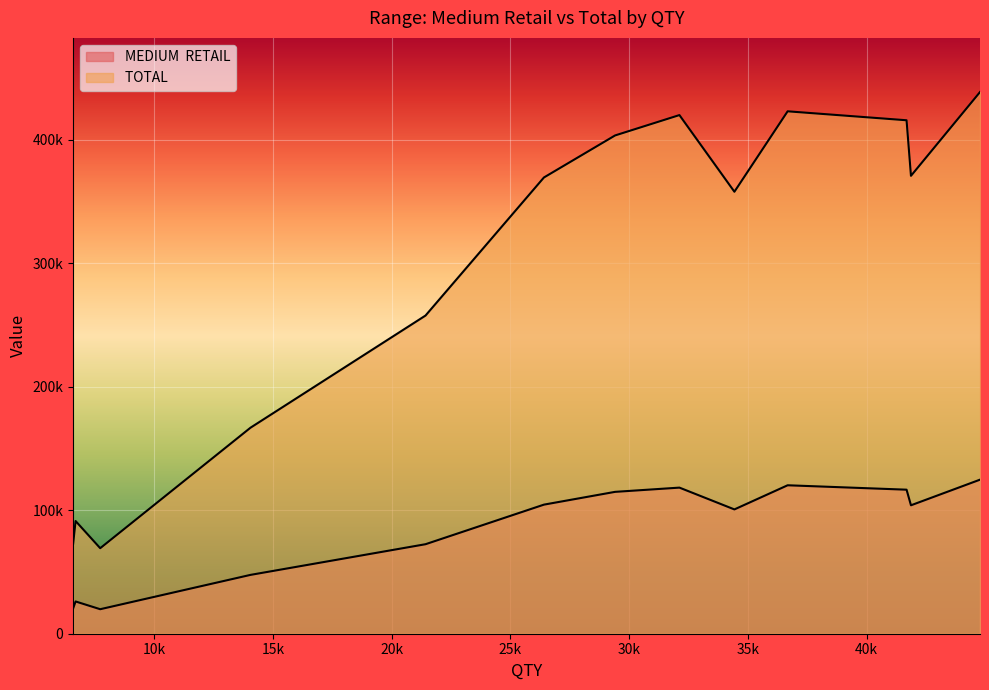

Which series has the widest spread of values?

TOTAL 